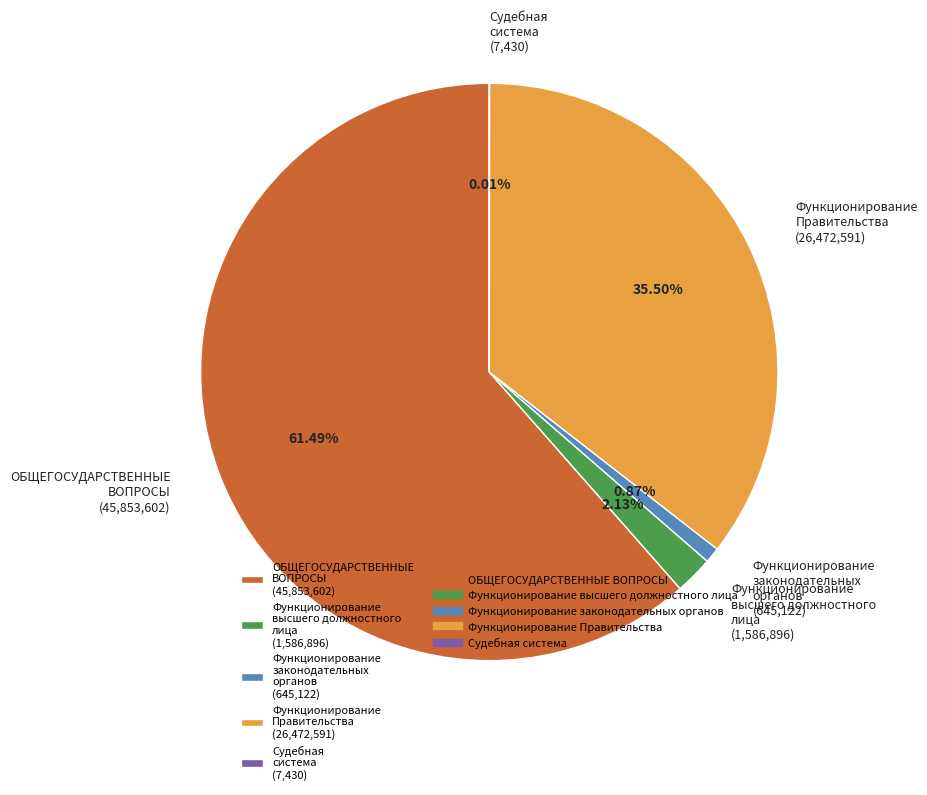

The Функционирование высшего должностного лица slice represents 2% of the pie. True or false?

True